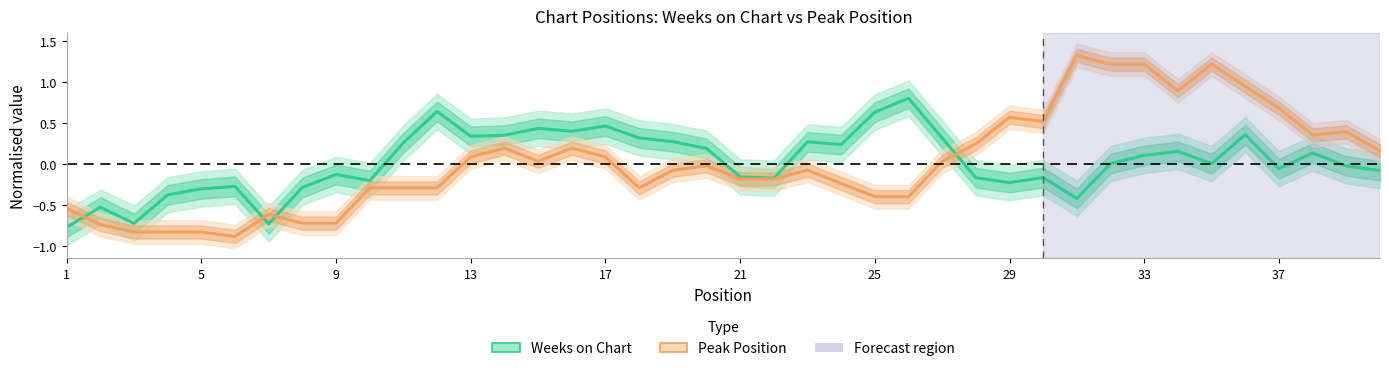

How many times do Weeks on Chart and Peak Position cross each other?

4